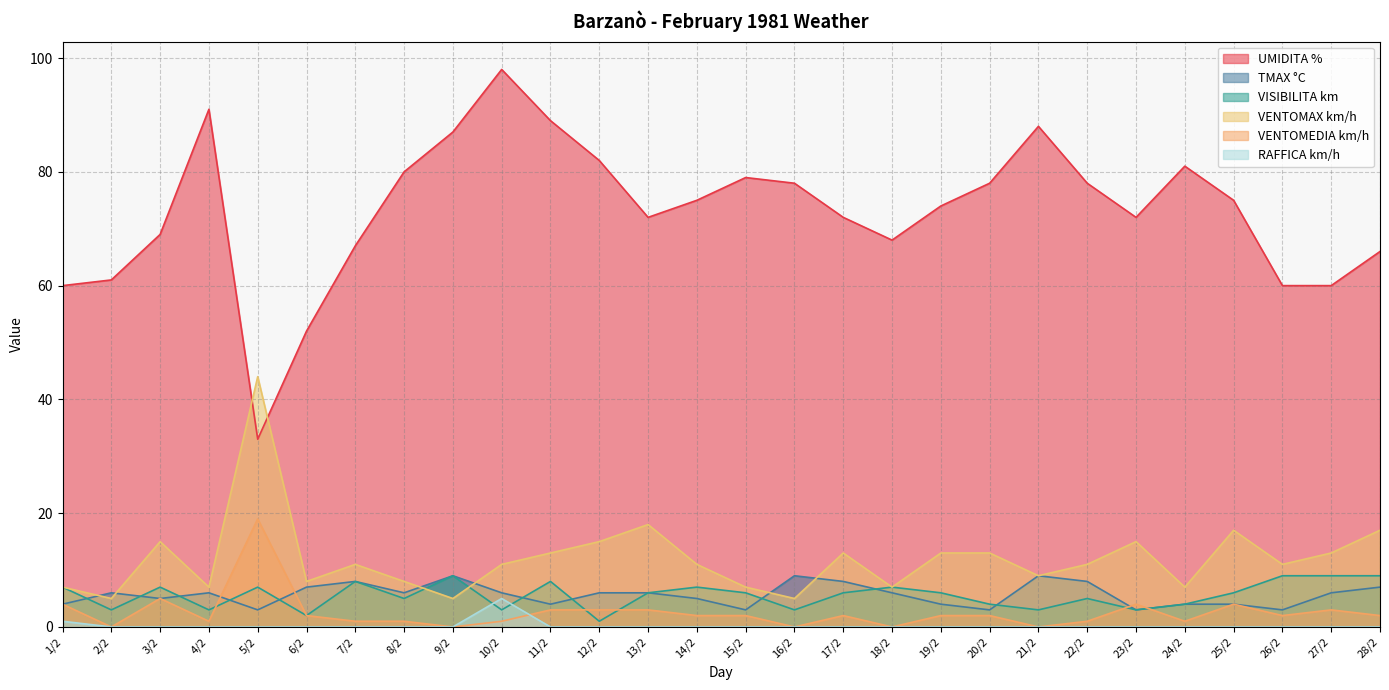

True or false: VISIBILITA km has more than 1 points higher than both neighbors.

True